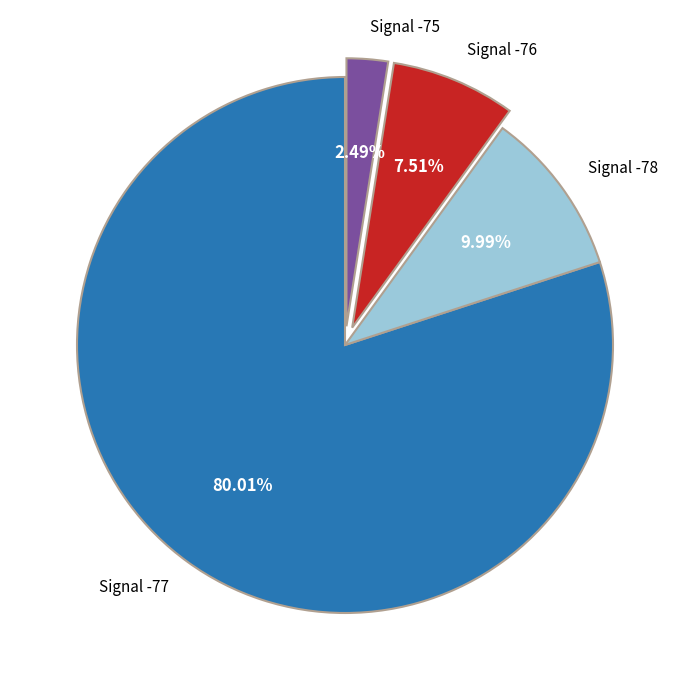

Rank the categories by value from highest to lowest.

Signal -77, Signal -78, Signal -76, Signal -75